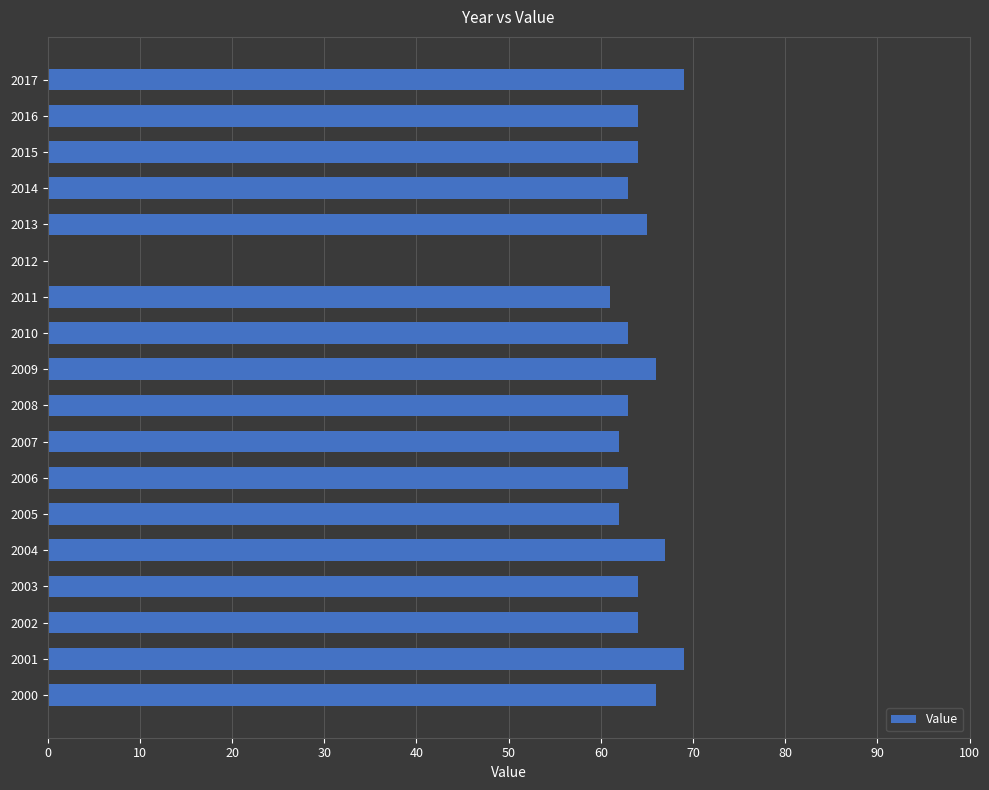

What is the sum of the values at 2004 and 2002?

131